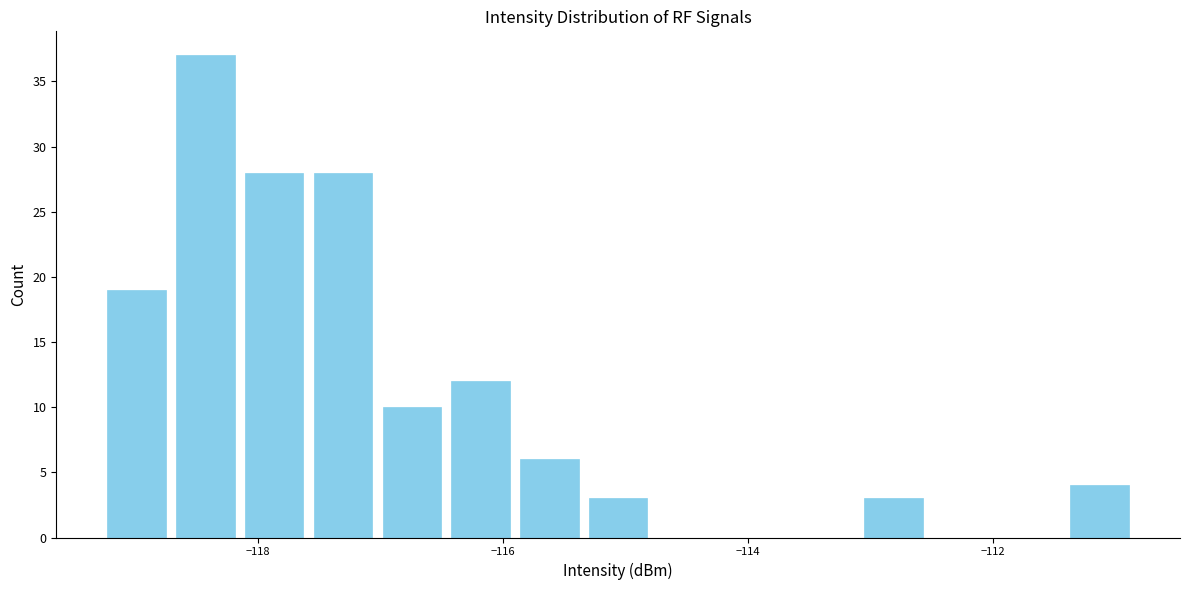

Around what value on the x-axis is the tallest bar? Give the approximate position of its centre, as read against the axis.

-118.4